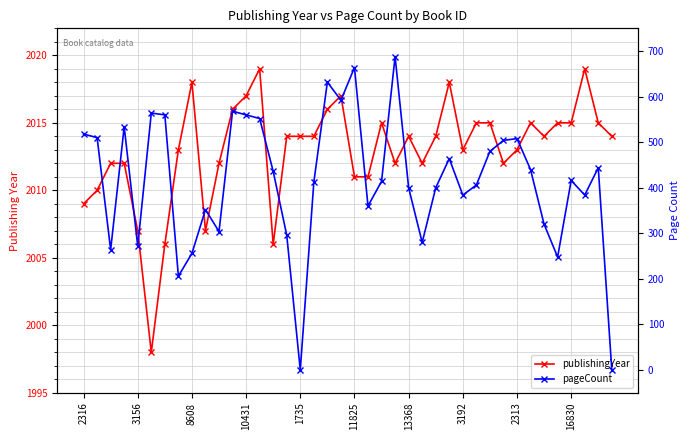

Is the value of pageCount at 34 greater than the value of publishingYear at 31?

No